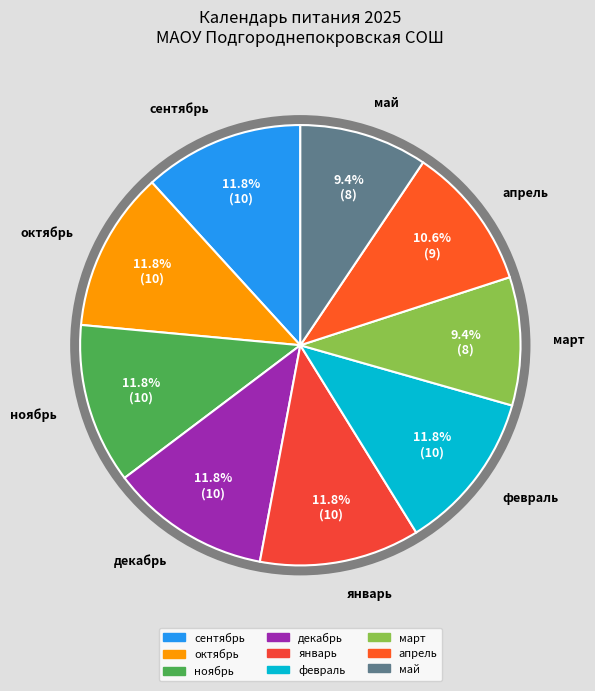

What percentage is the декабрь slice, to the nearest percent?

12%